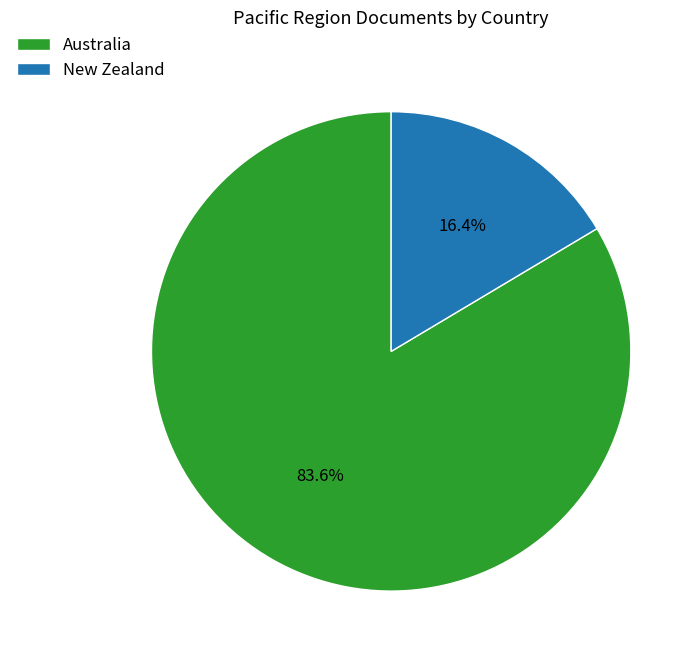

Does New Zealand account for over 50% of the chart?

No